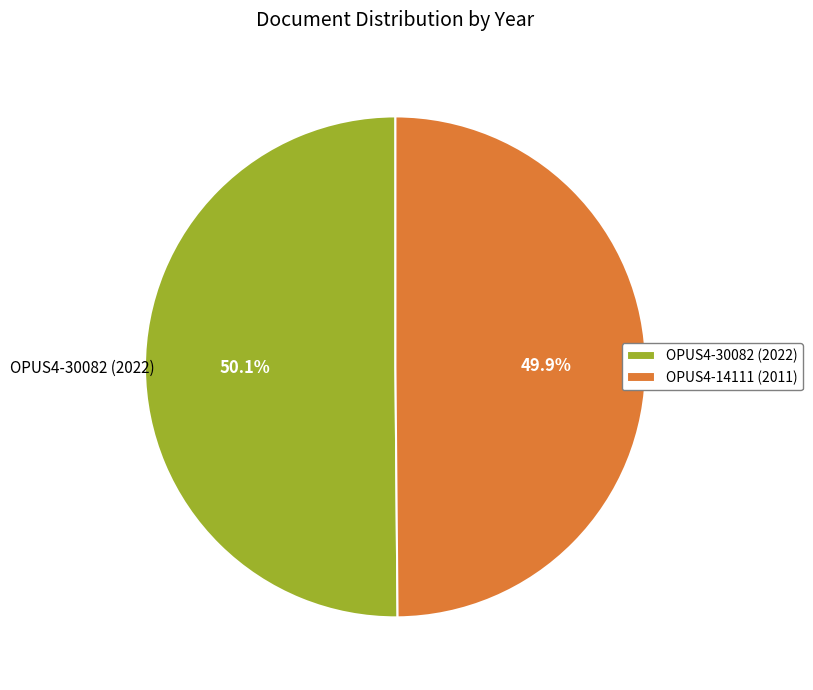

To the nearest percent, what is the average slice percentage?

50%